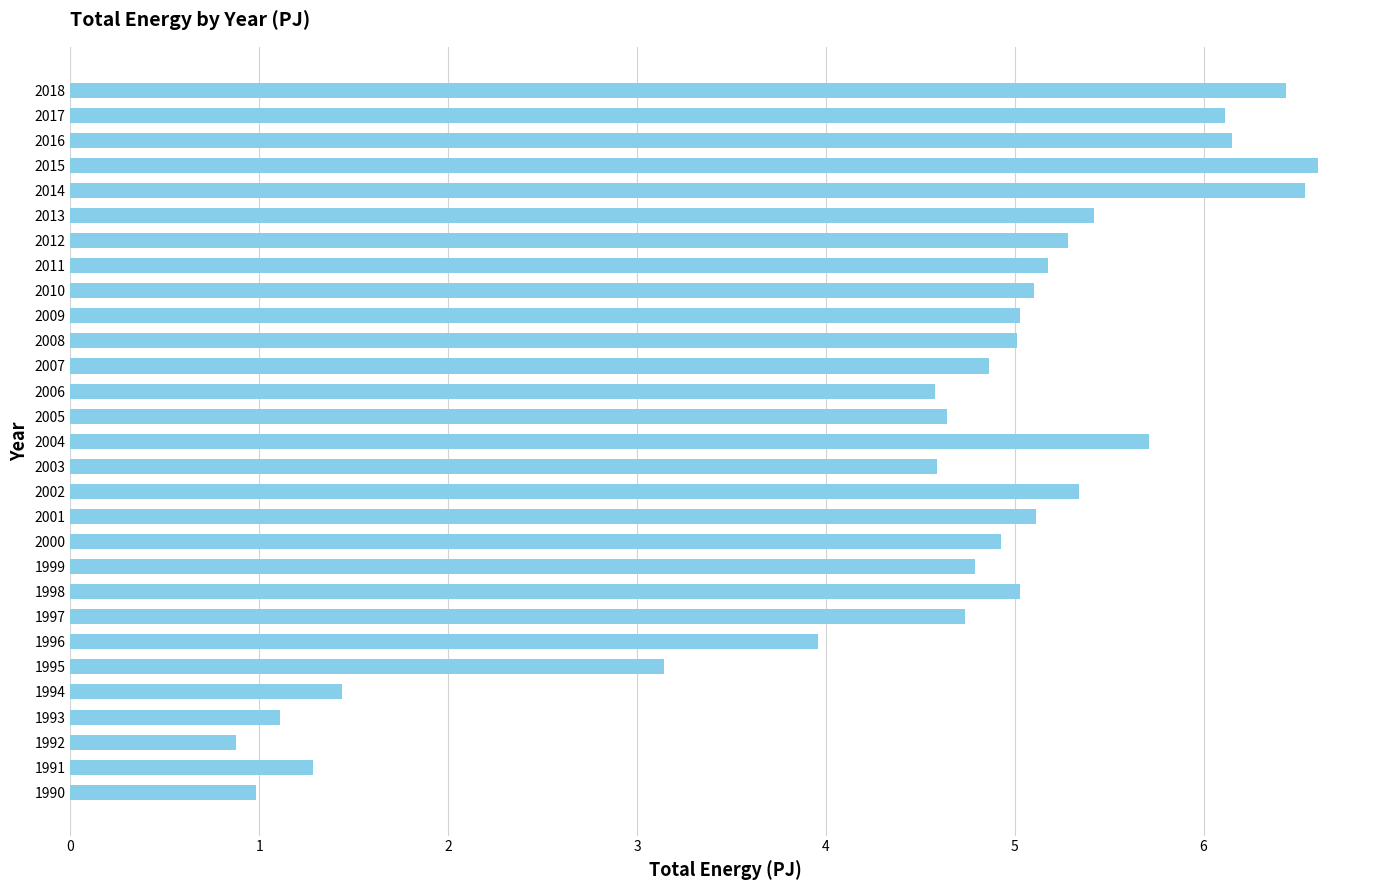

Which has a higher value, 1994 or 2017?

2017